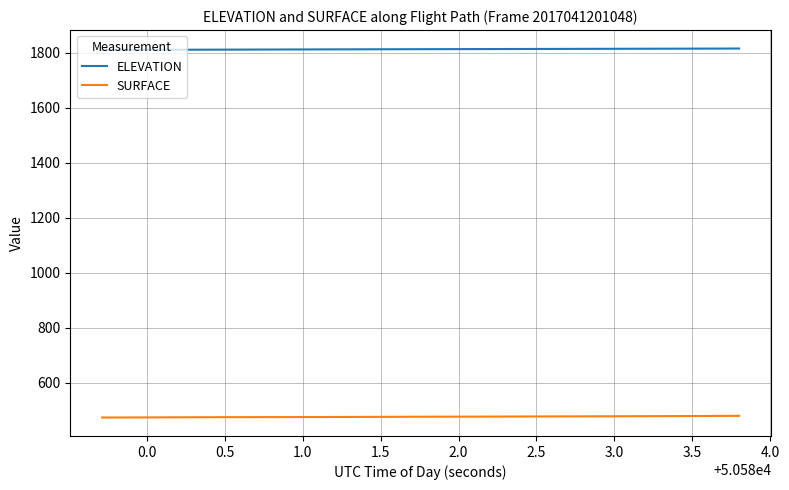

List the series in order of their overall mean, lowest first.

SURFACE, ELEVATION